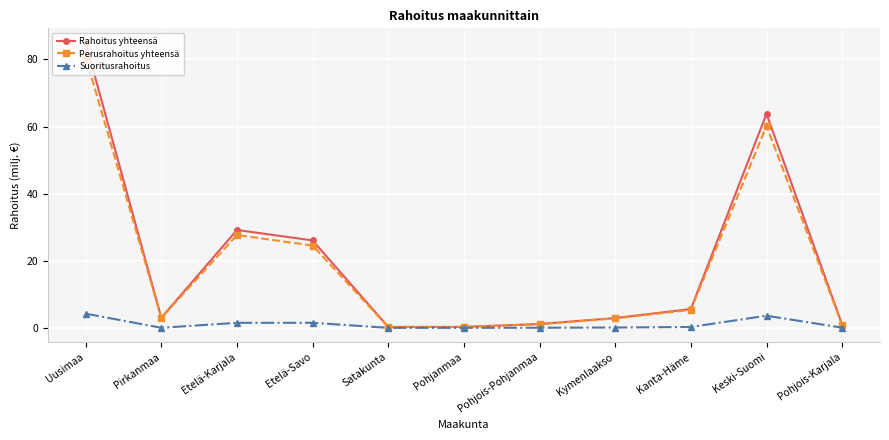

Which series changed the most between Kanta-Häme and Pohjois-Karjala?

Rahoitus yhteensä